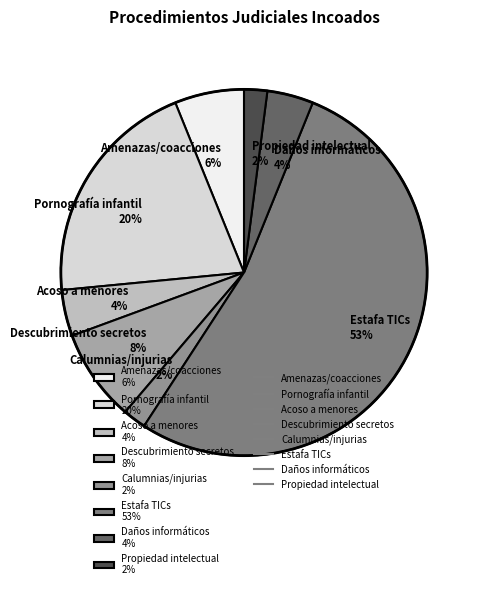

Which category accounts for the majority?

Estafa TICs